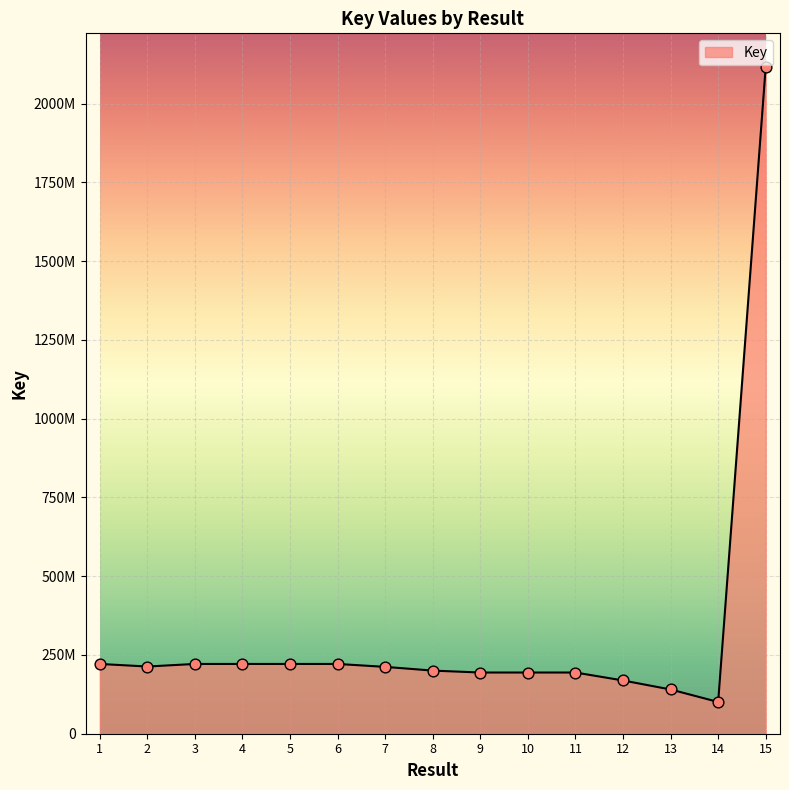

What is the change in value from 6 to 7?

-9287740